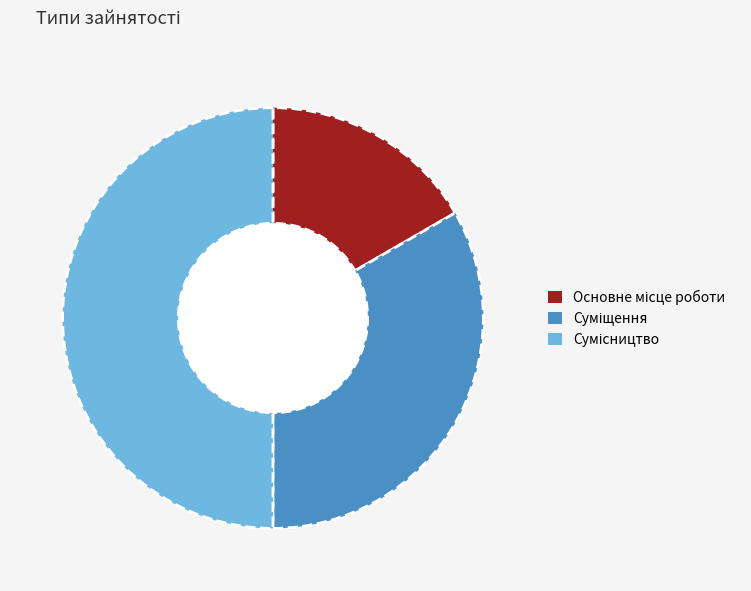

True or false: Суміщення accounts for 33% of the total.

True